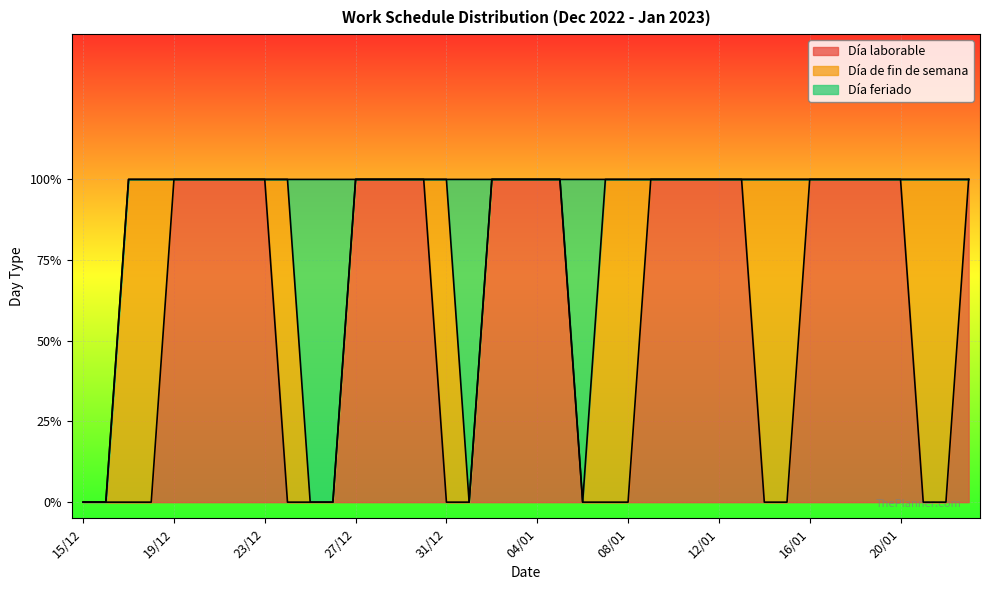

What is the sum of all Día feriado values?

4